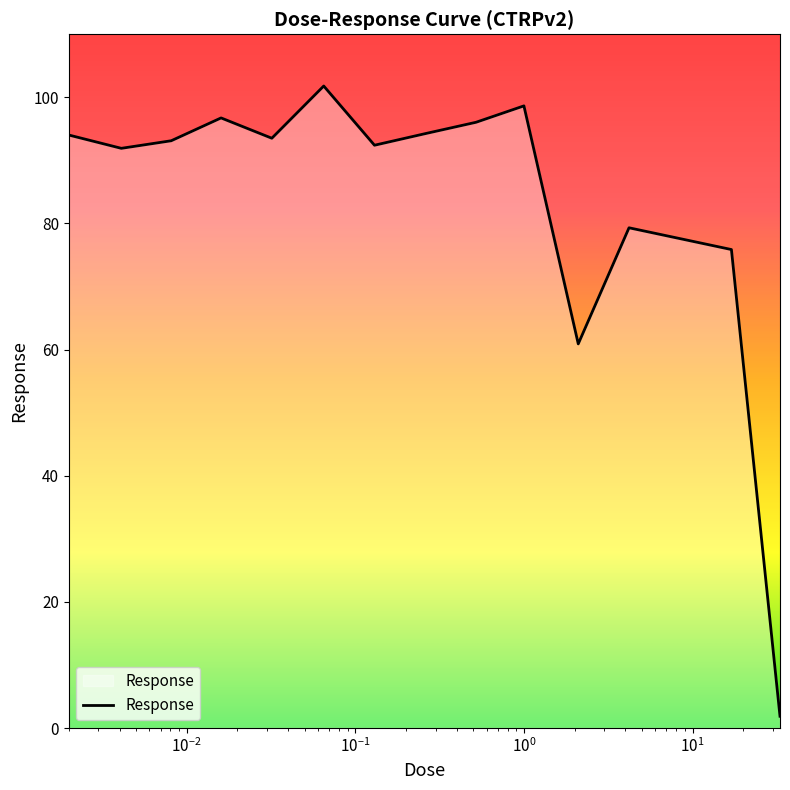

What is the greatest value displayed?

101.8